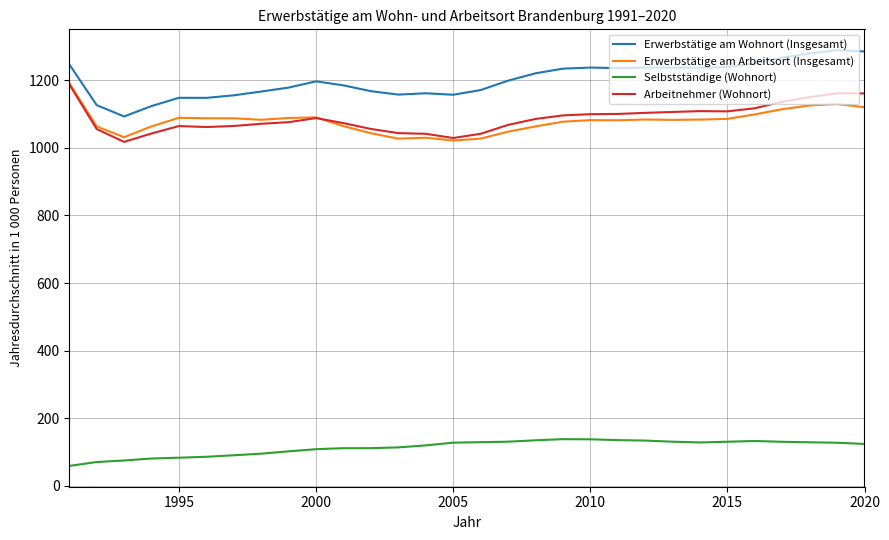

Count the number of data series in this chart.

4